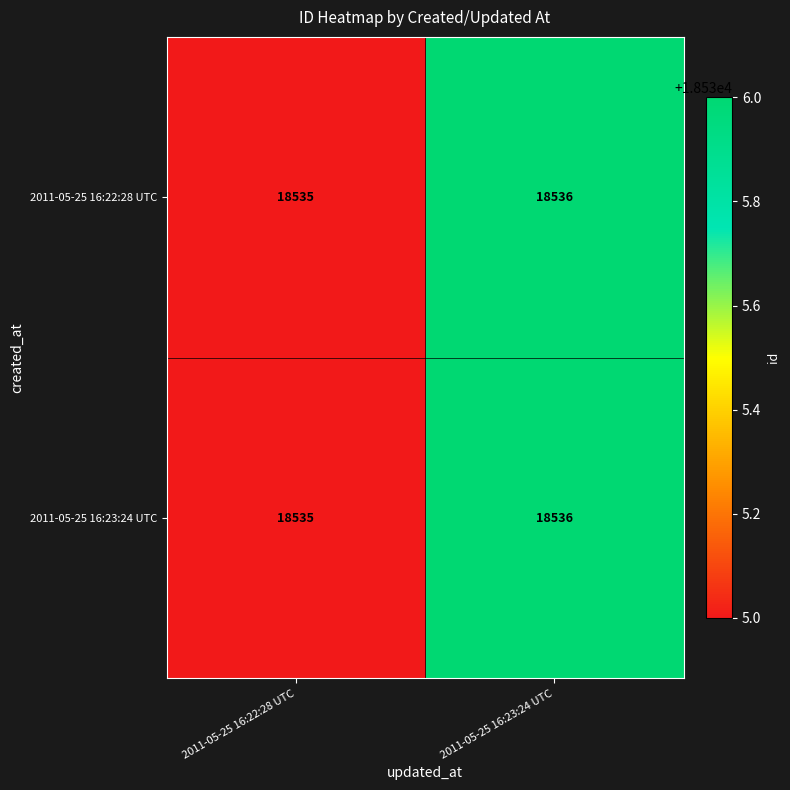

What is the sum of all 2011-05-25 16:23:24 UTC values?

37071